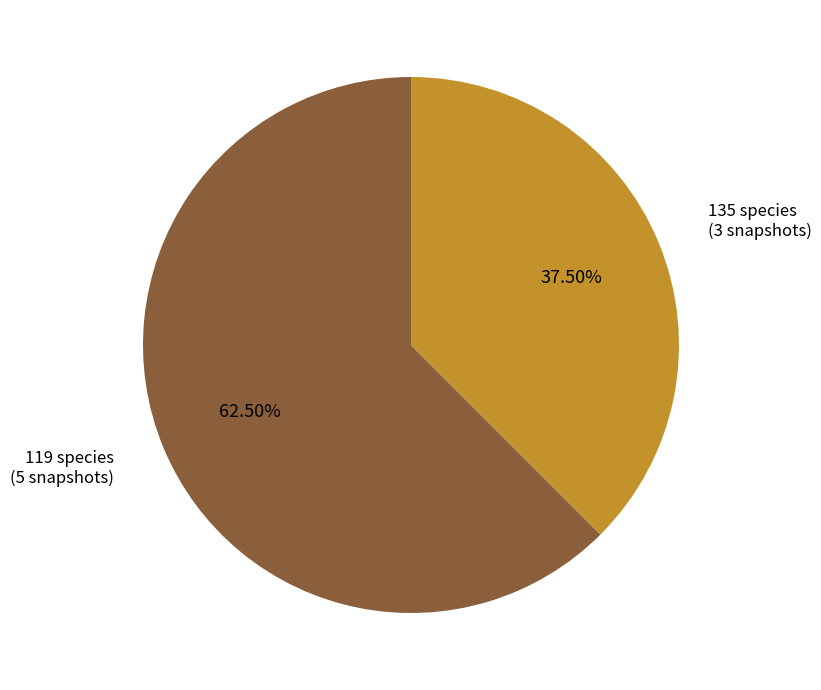

Rank the categories by value from lowest to highest.

135 species, 119 species